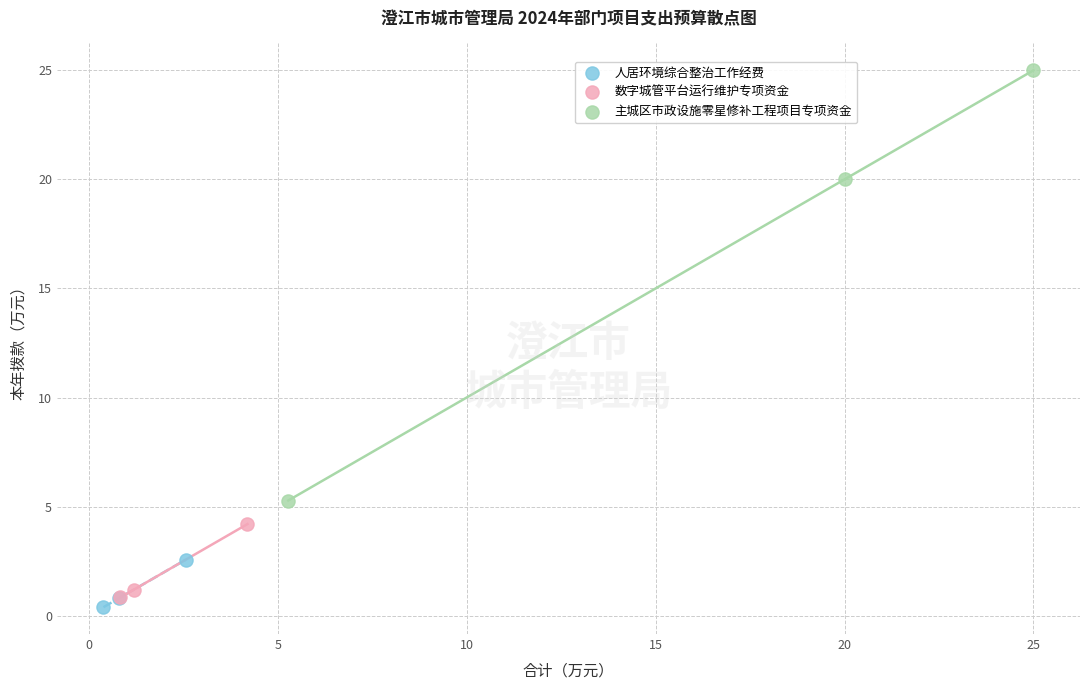

Which series reaches the minimum Y coordinate?

人居环境综合整治工作经费